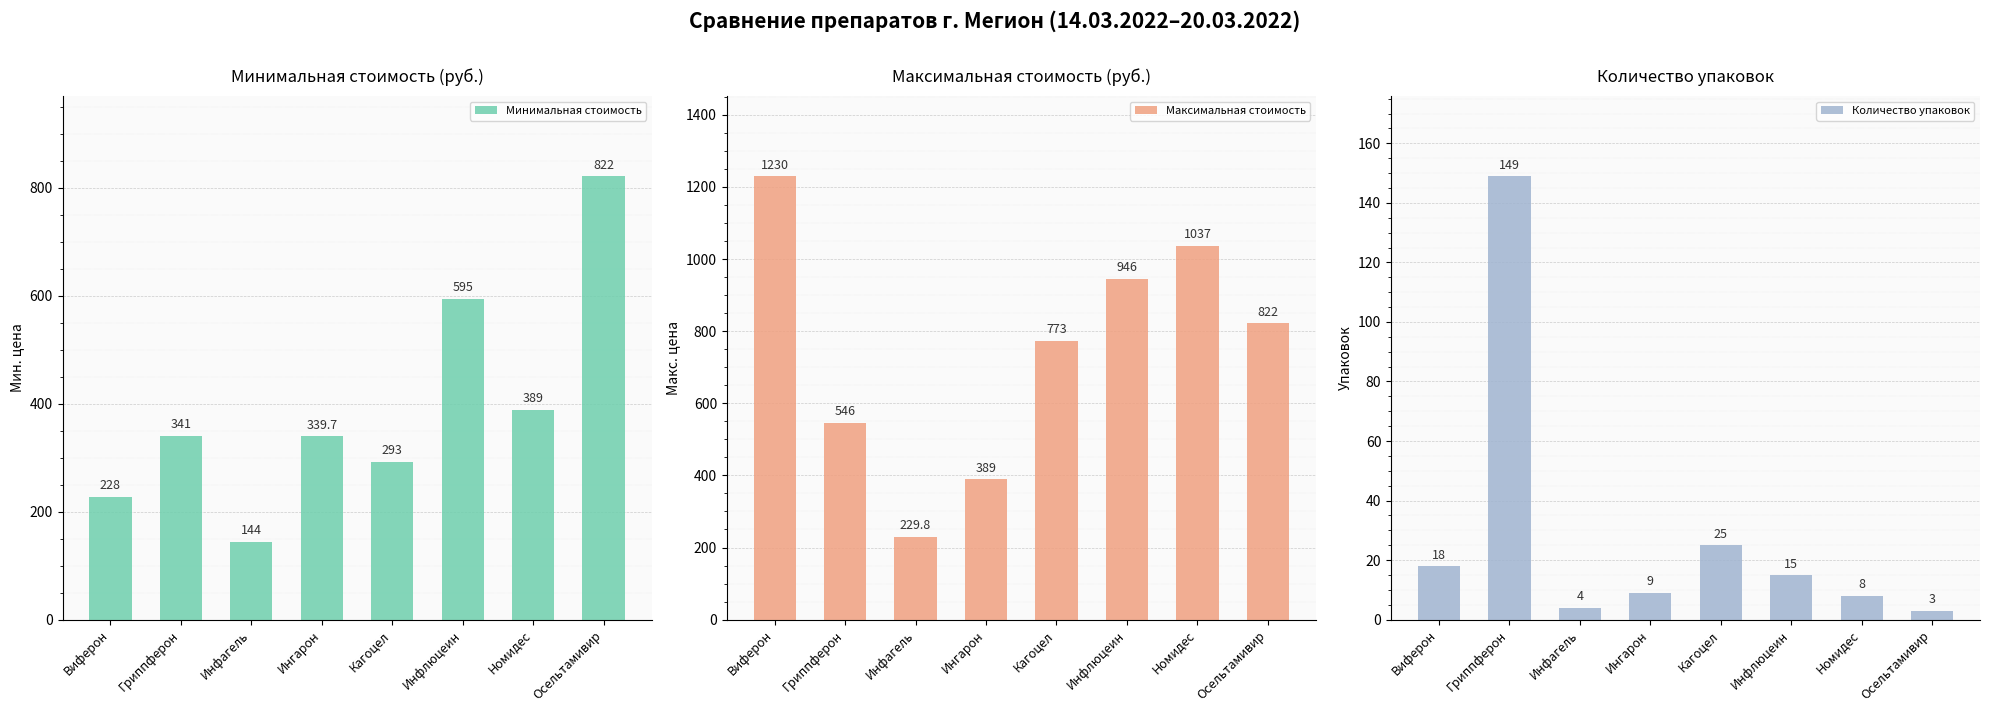

Is it true that Максимальная стоимость equals 406.0 at Инфлюцеин?

False